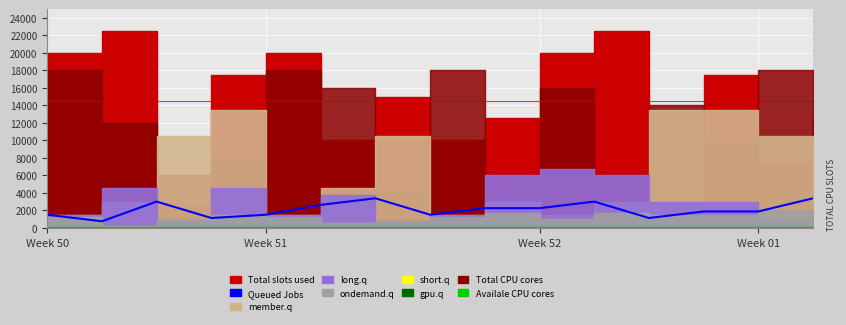

At which category does the data reach its first local valley?

Week 51